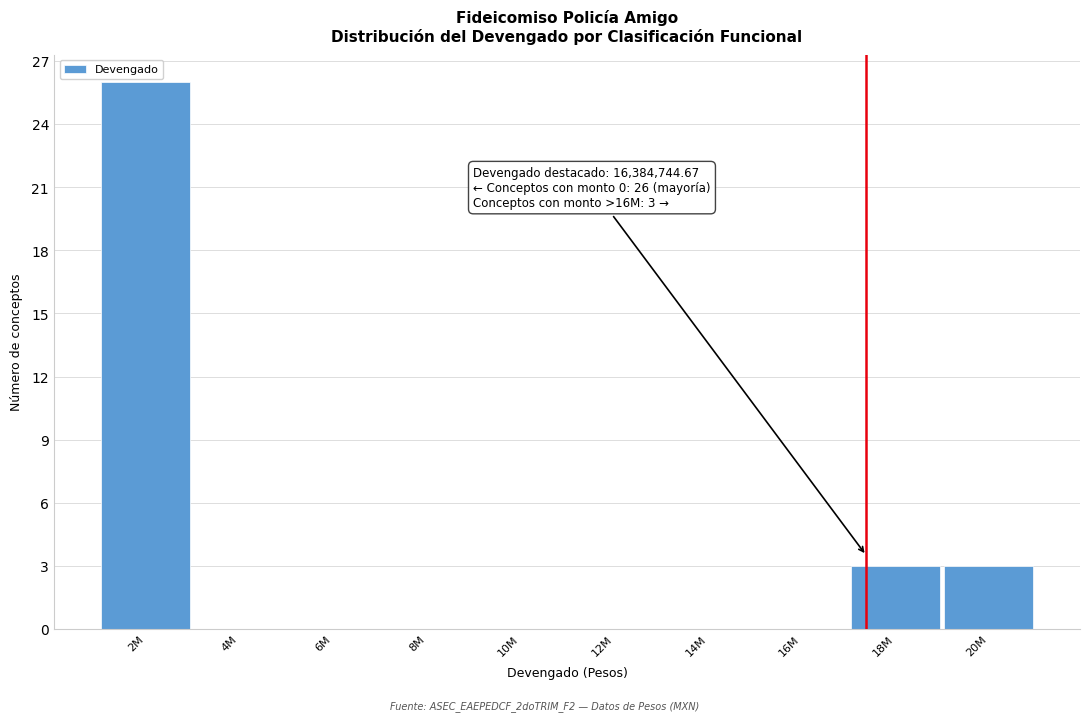

Reading left to right, extract all data points from this chart.

2M=26	4M=0	6M=0	8M=0	10M=0	12M=0	14M=0	16M=0	18M=3	20M=3